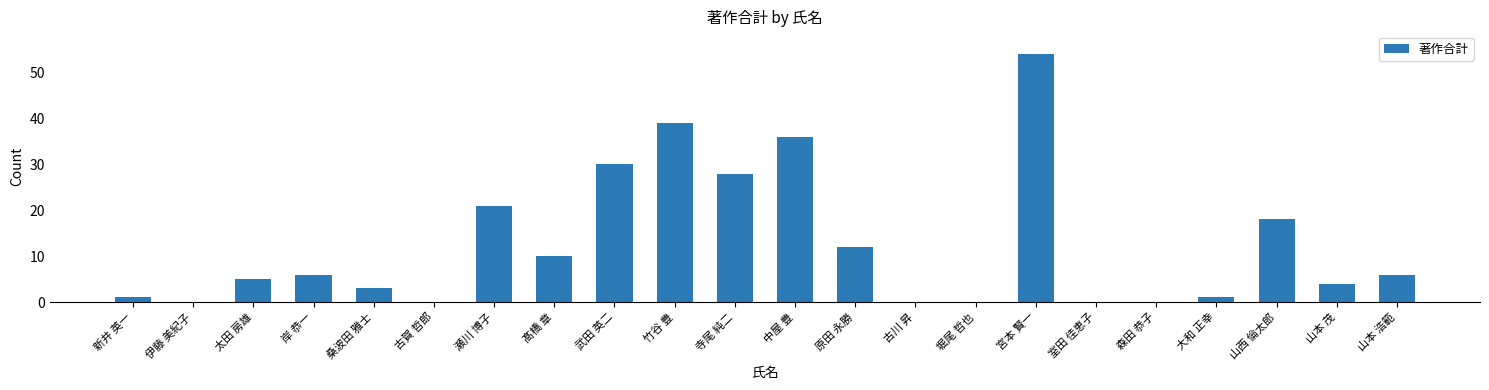

The chart shows a value of 10 at 髙橋 章. True or false?

True